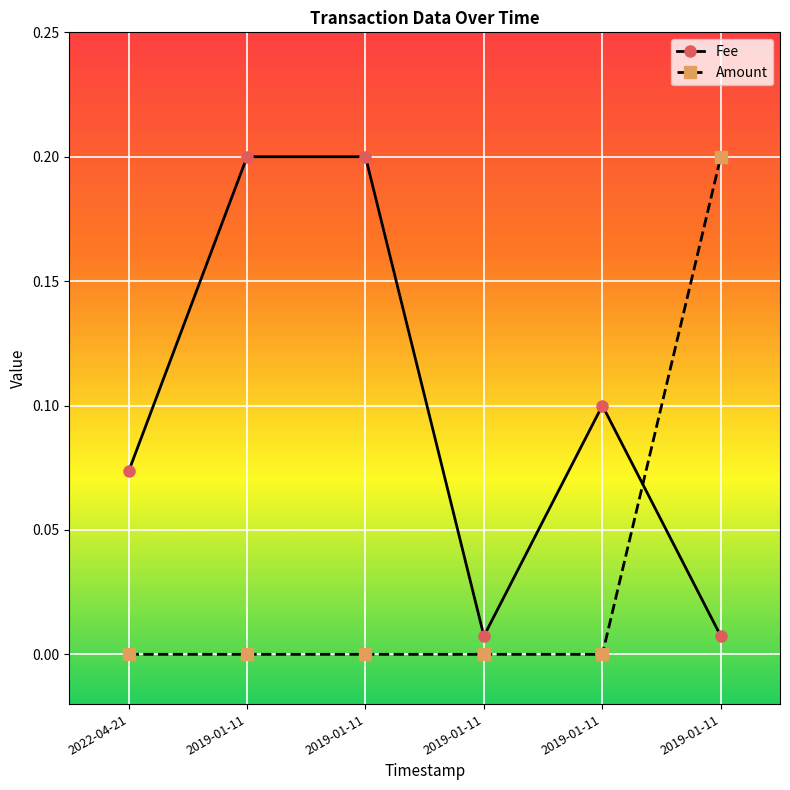

List the series in order of their overall mean, lowest first.

Amount, Fee